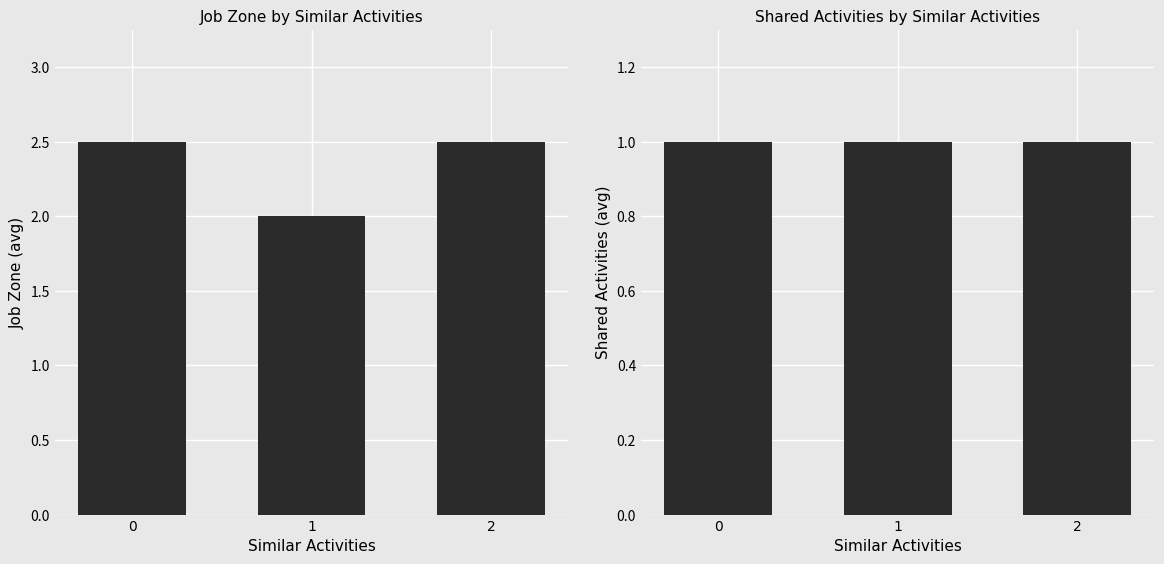

Reading right to left, what are all the values shown in this chart?

Job Zone: 2=2.5	1=2.0	0=2.5
Shared Activities: 2=1.0	1=1.0	0=1.0